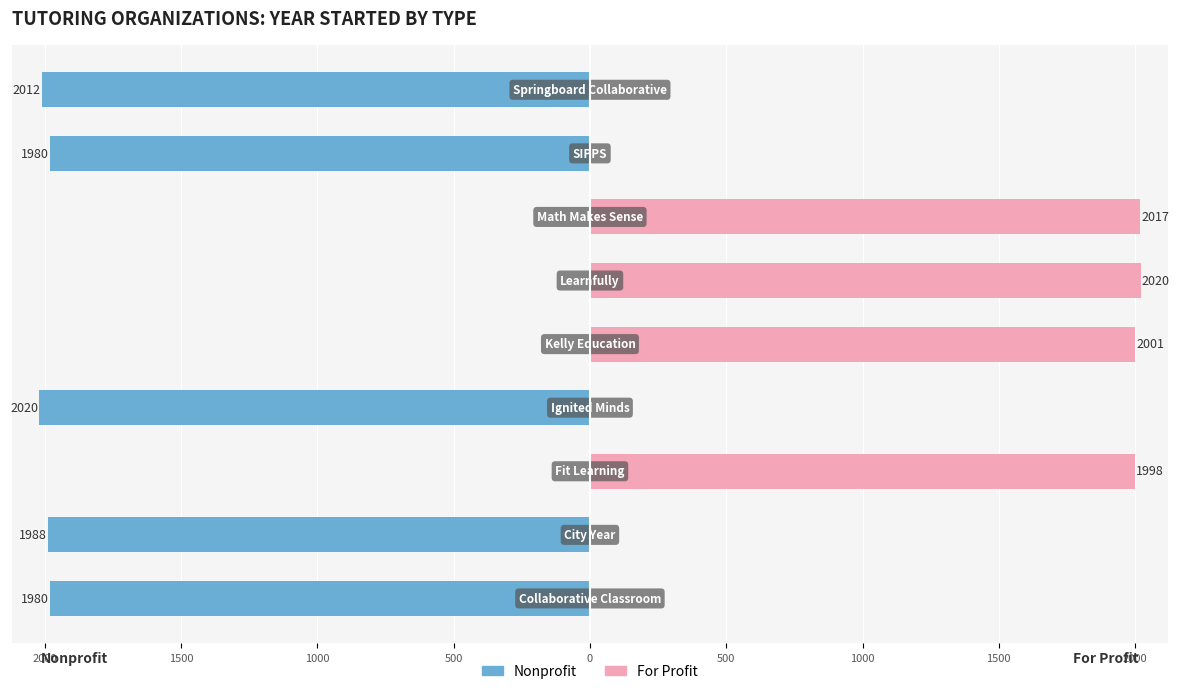

List the series in order of their overall mean, lowest first.

Nonprofit, For Profit